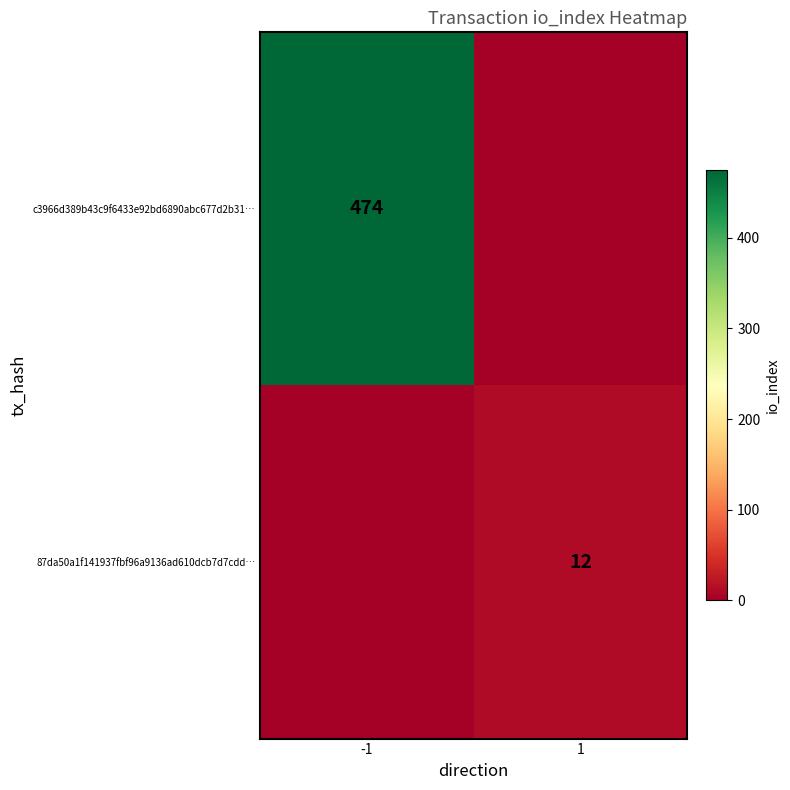

Is it true that c3966d389b43c9f6433e92bd6890abc677d2b31… equals 257 at -1?

False